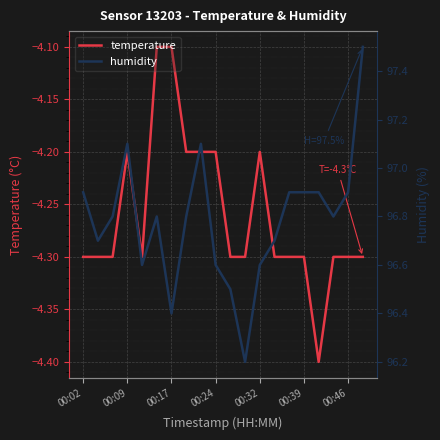

The temperature series shows -4.2 at 00:24. True or false?

True